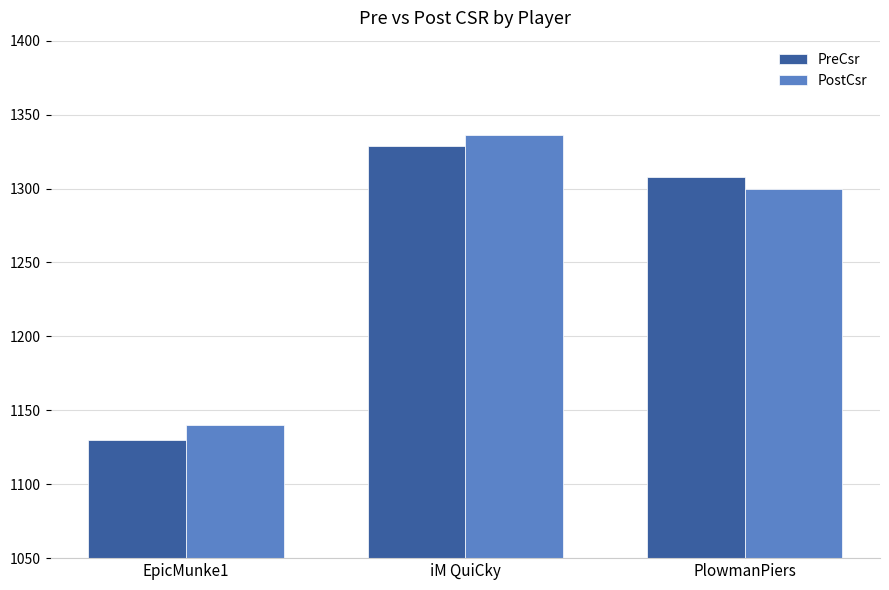

How many values in the PreCsr series are below 1308?

1